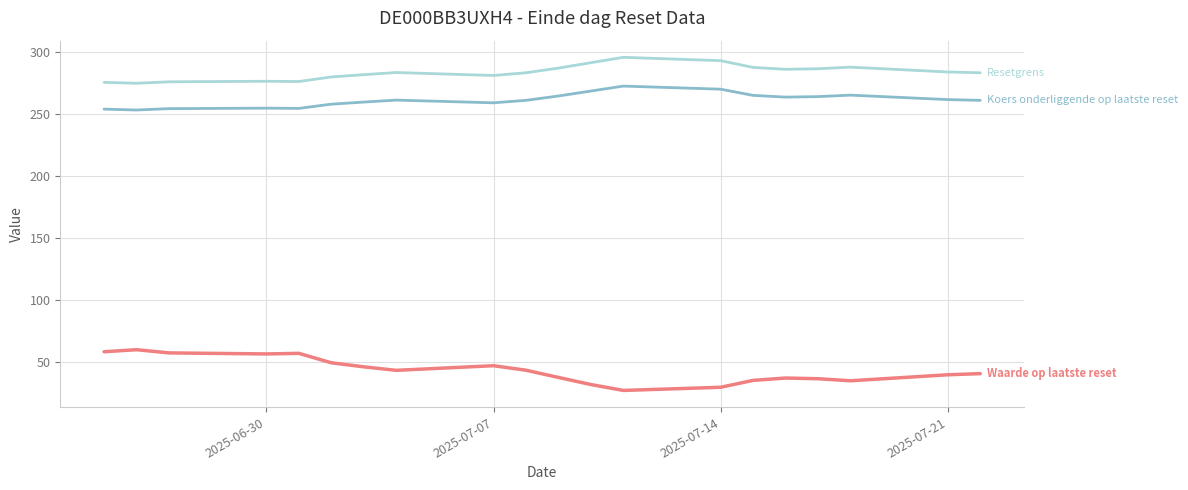

What is the minimum value shown in the chart?

27.4